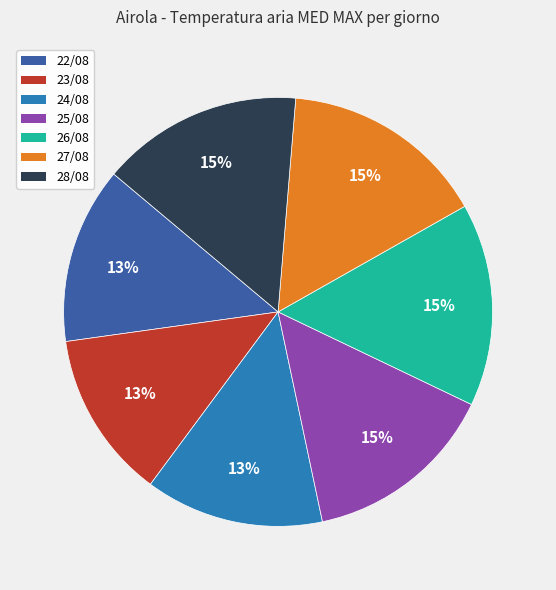

The 24/08 slice represents 13% of the pie. True or false?

True